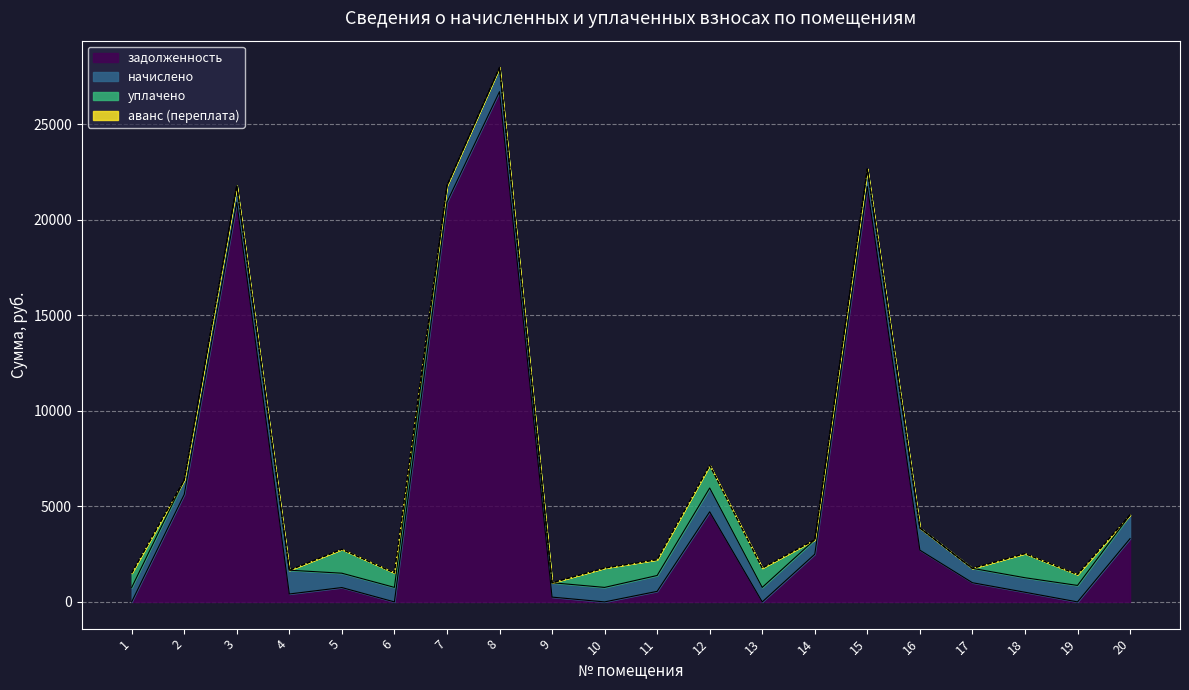

Where is задолженность nearest to the value 13345?

3